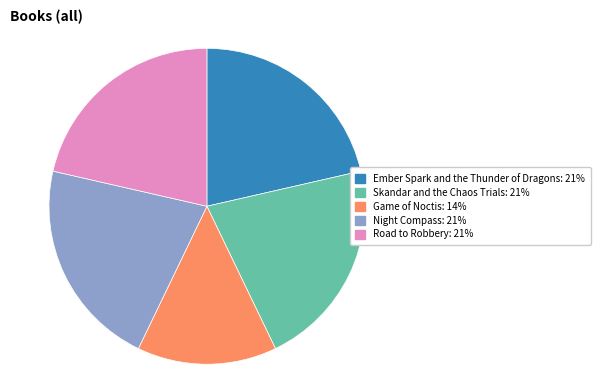

Do Game of Noctis and Skandar and the Chaos Trials together represent more than half of the pie?

No